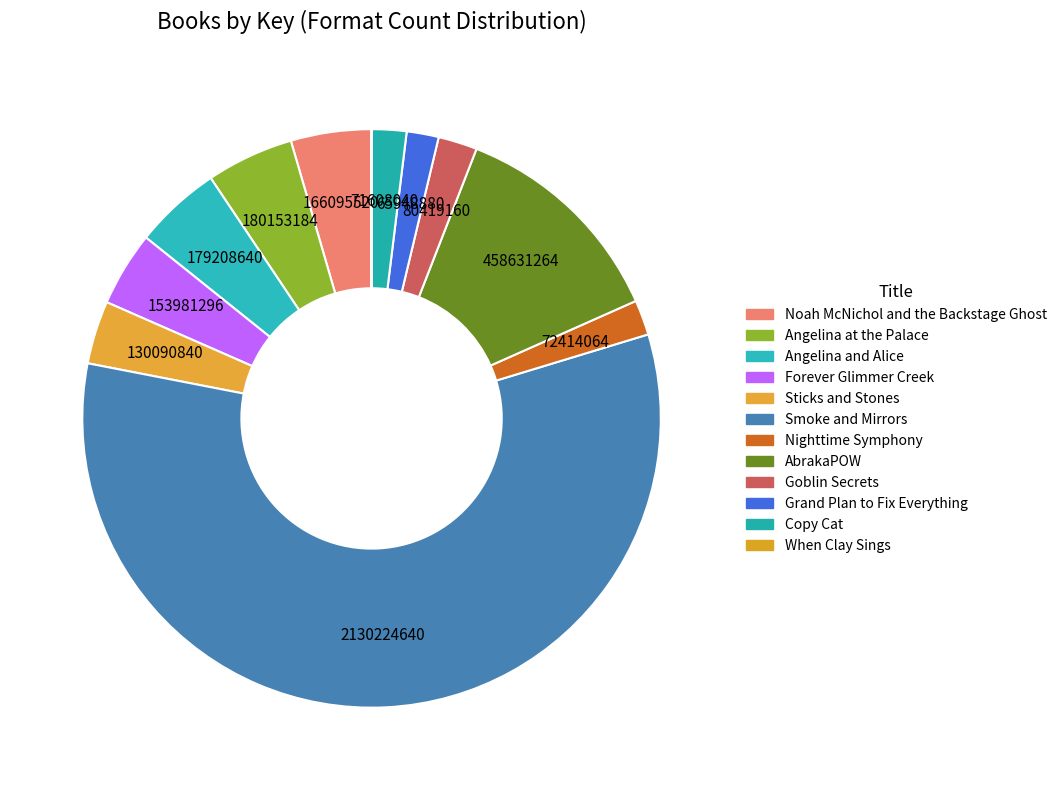

What is the total percentage of Sticks and Stones and Forever Glimmer Creek?

7.7%